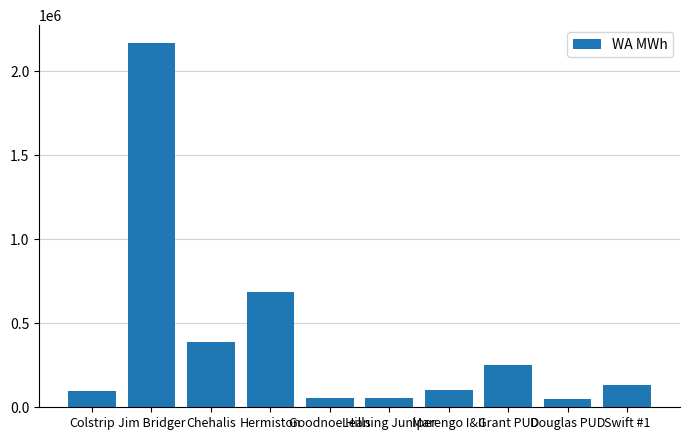

What is the difference between the second highest and second lowest values?

634032.5